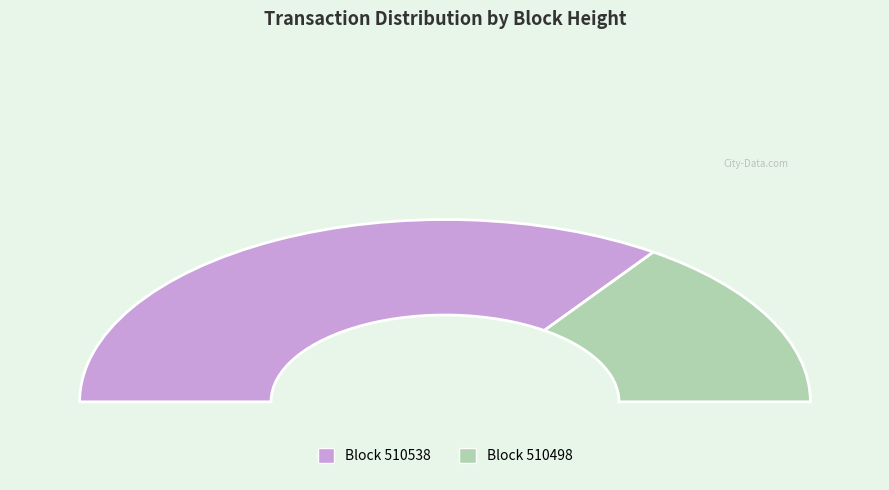

Between 510498 and 510538, which is larger?

510538